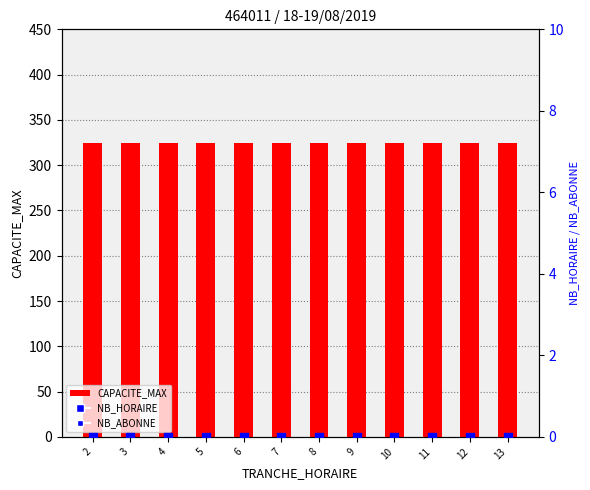

Which series reaches the maximum Y coordinate?

CAPACITE_MAX